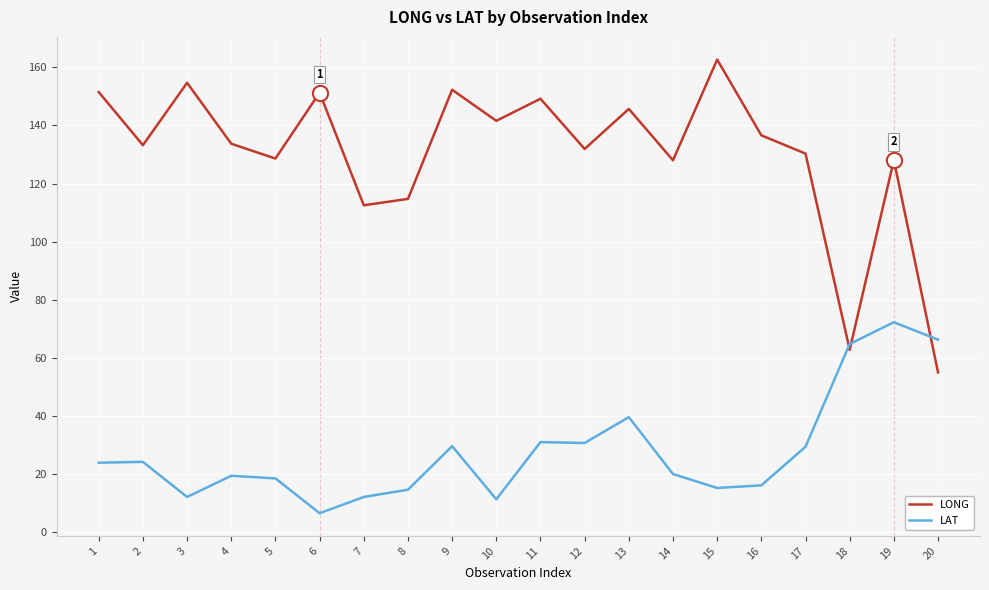

Is the value of LONG at 1 greater than the value of LAT at 15?

Yes